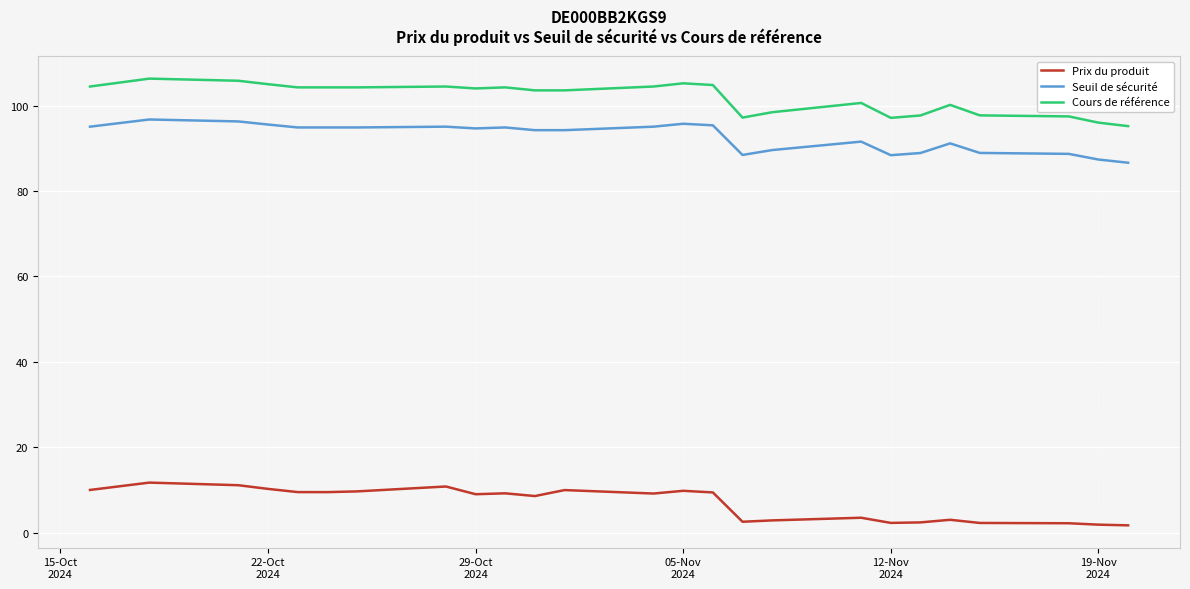

What is the maximum value for Seuil de sécurité?

96.8